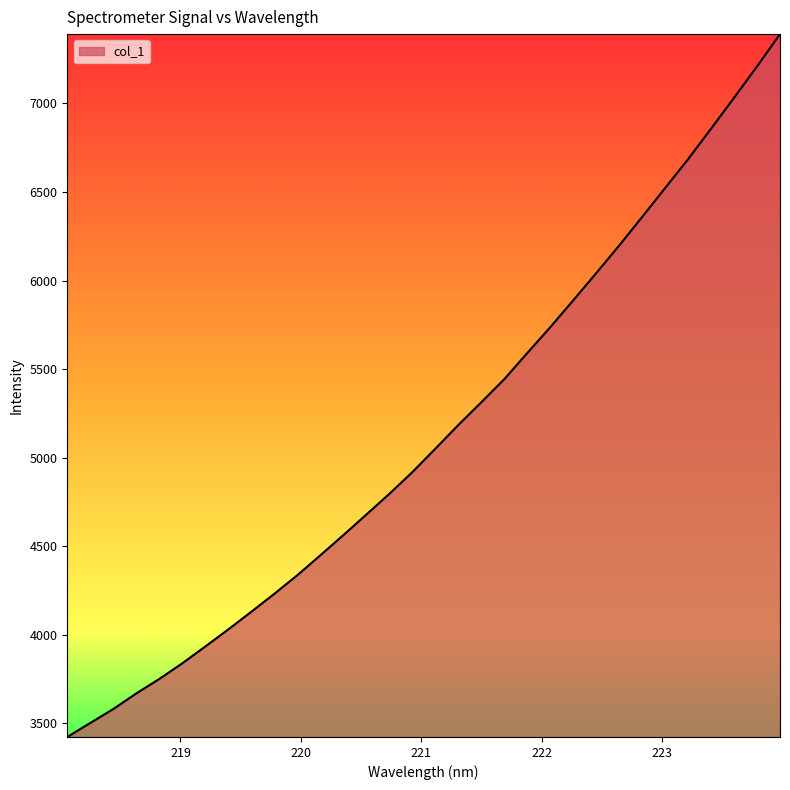

What is the minimum value shown in the chart?

3423.8